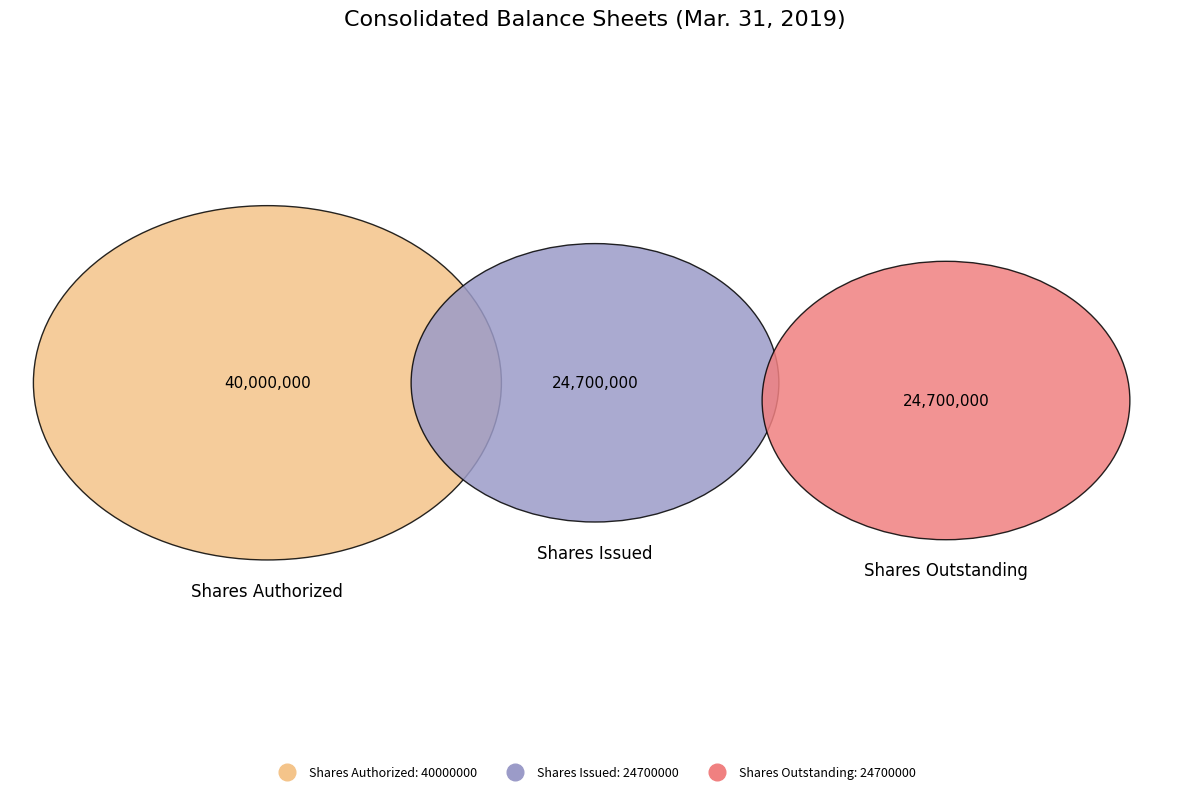

The Common stock, shares issued slice represents 35% of the pie. True or false?

False